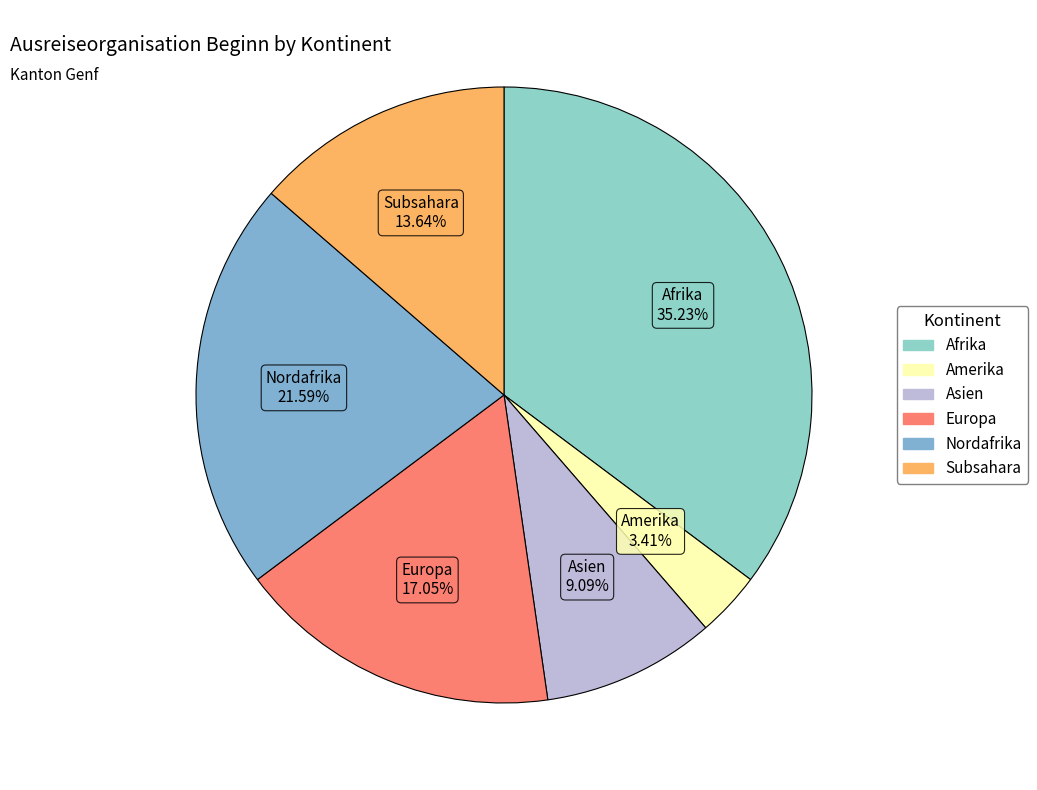

To the nearest percent, what percentage of the pie is Subsahara?

14%